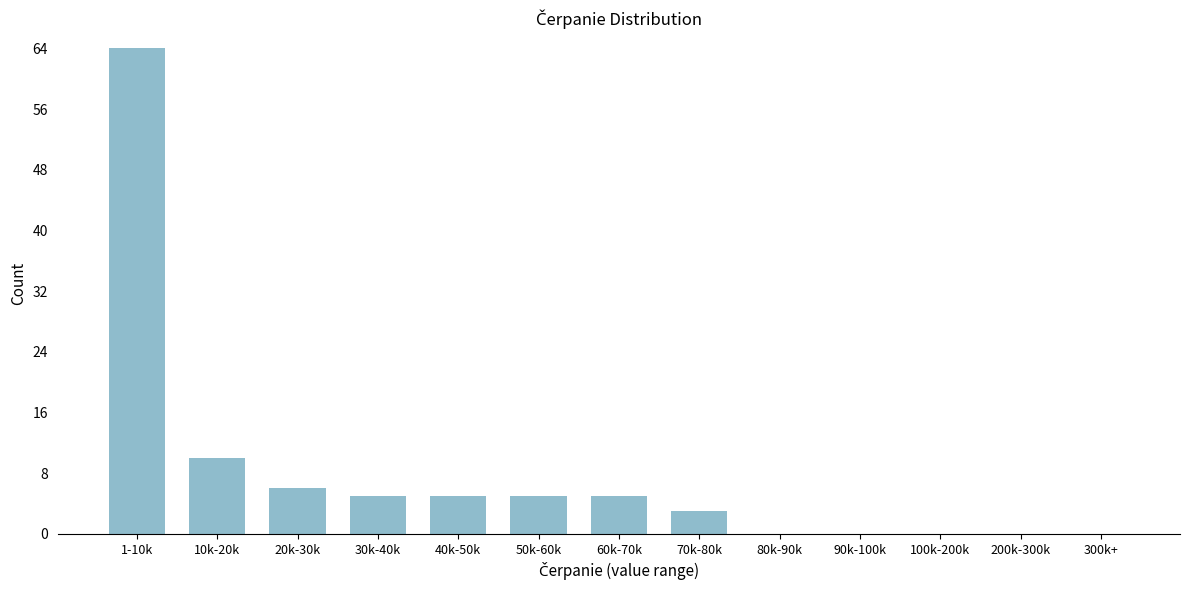

Reading left to right, extract all data points from this chart.

1-10k=64	10k-20k=10	20k-30k=6	30k-40k=5	40k-50k=5	50k-60k=5	60k-70k=5	70k-80k=3	80k-90k=0	90k-100k=0	100k-200k=0	200k-300k=0	300k+=0